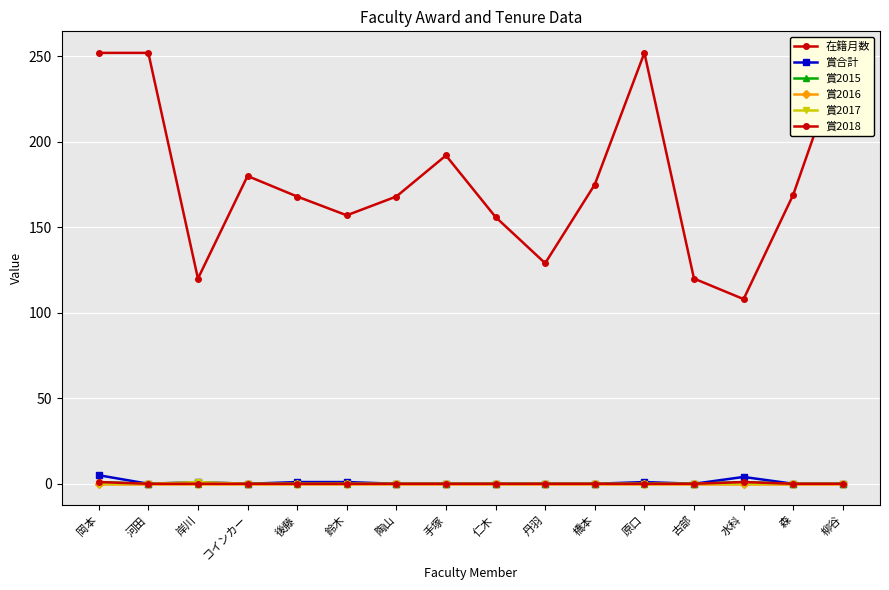

What is the total value across all series at 陶山?

168